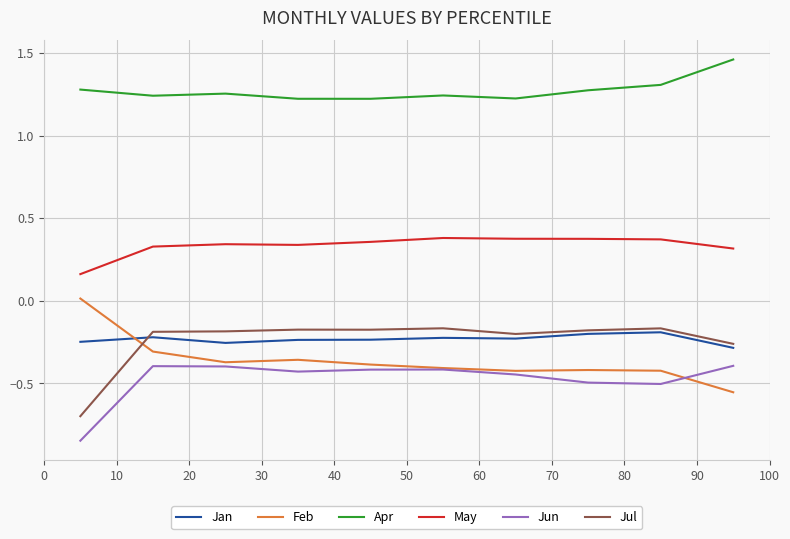

Does the chart have visible grid lines?

Yes